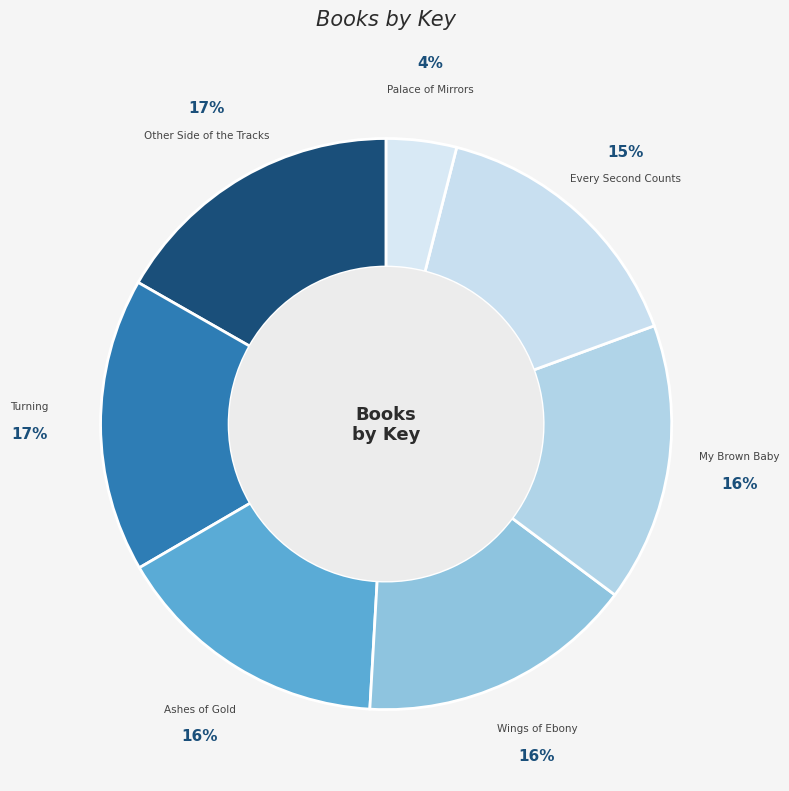

How many slices are in this pie chart?

7